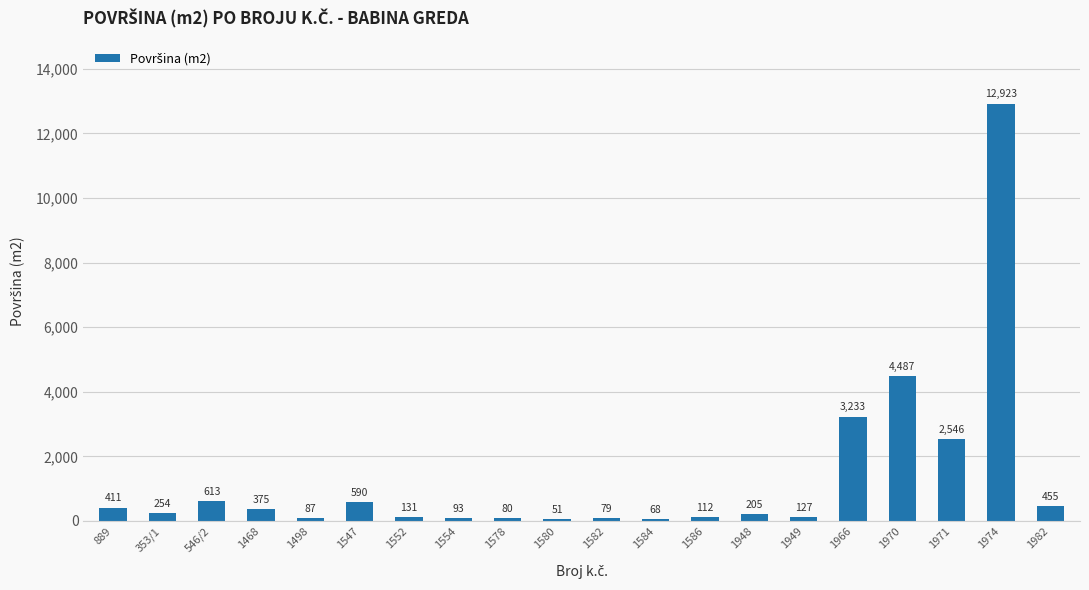

Reading left to right, list all the values displayed in this chart.

889=411	353/1=254	546/2=613	1468=375	1498=87	1547=590	1552=131	1554=93	1578=80	1580=51	1582=79	1584=68	1586=112	1948=205	1949=127	1966=3233	1970=4487	1971=2546	1974=12923	1982=455